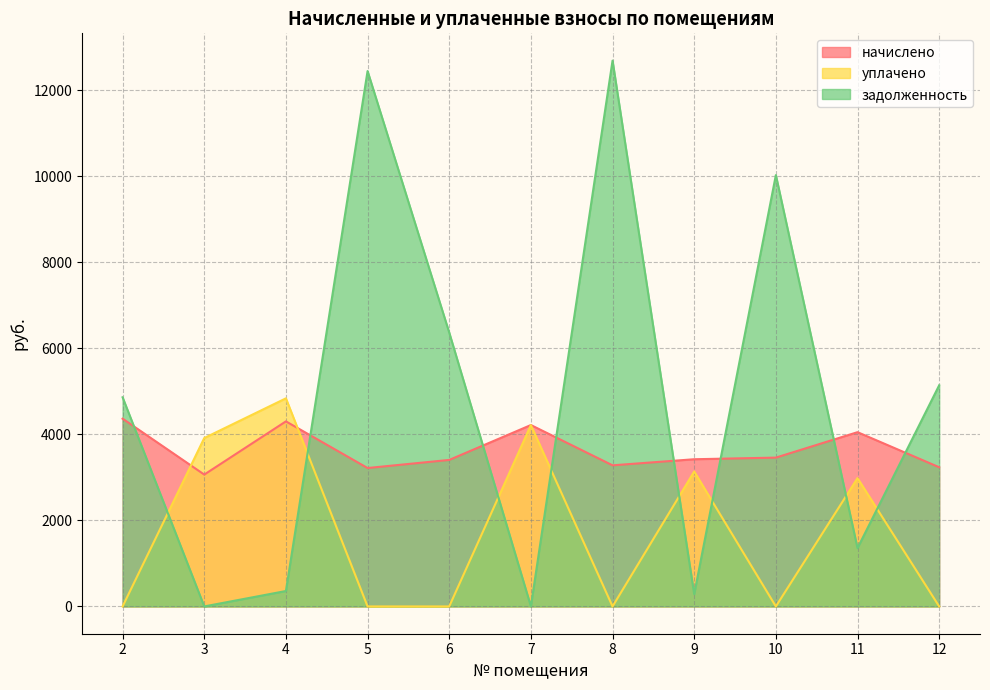

How many interior local valleys does the уплачено series have?

2